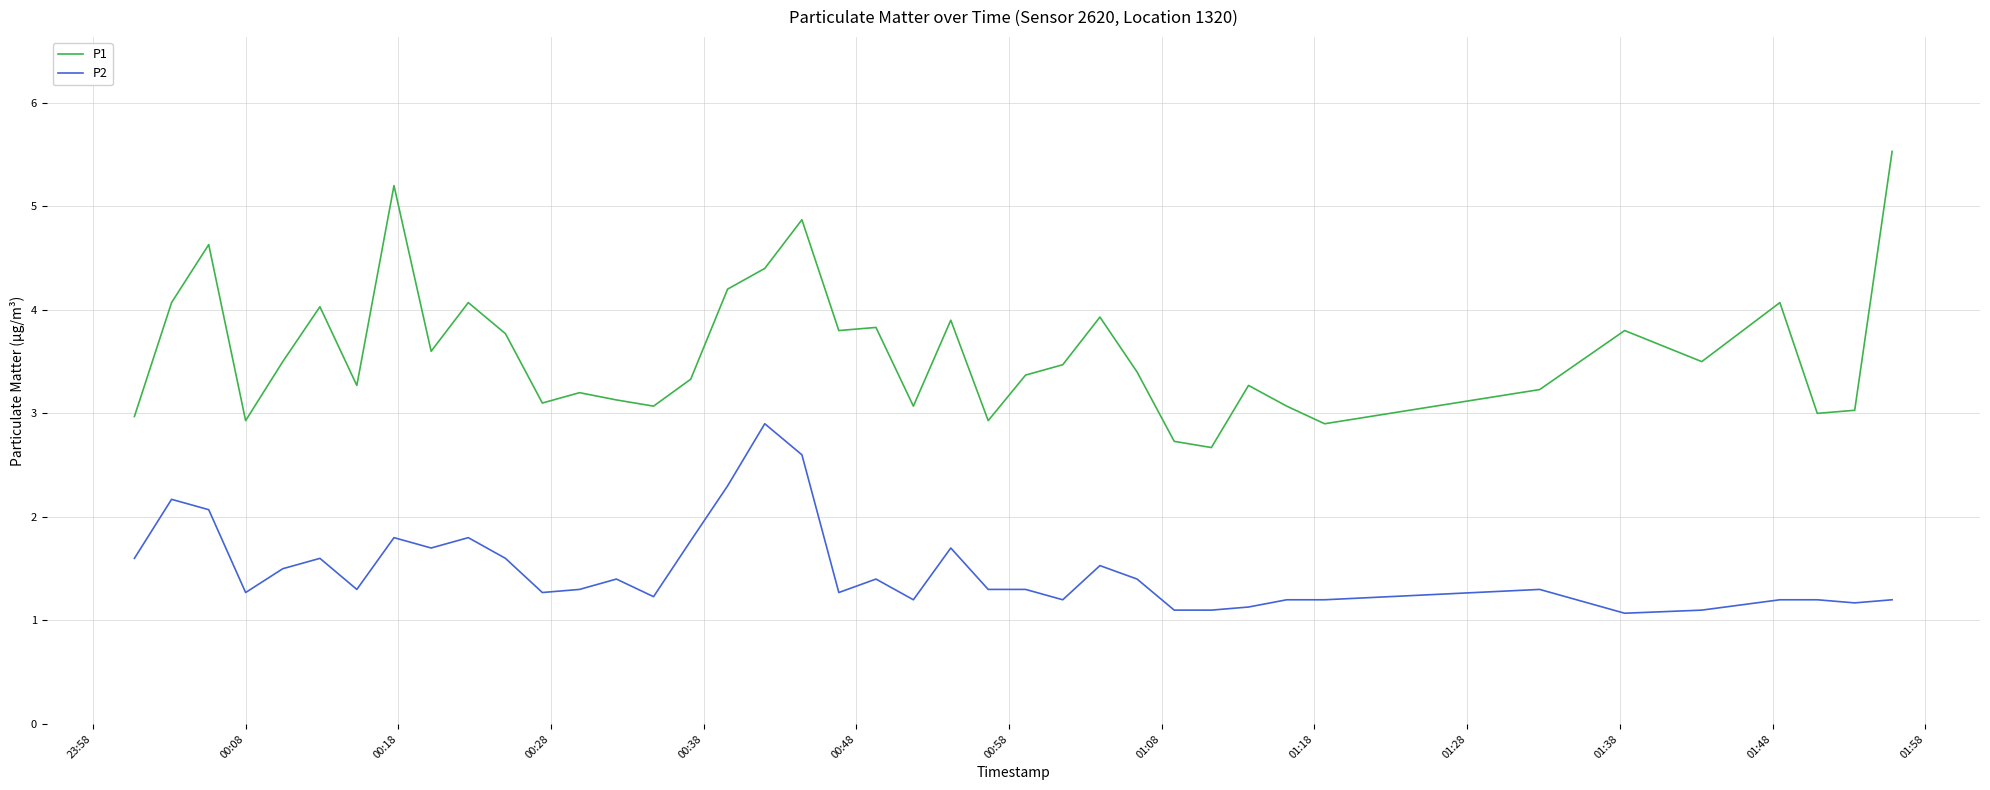

How many lines are shown in the chart?

2